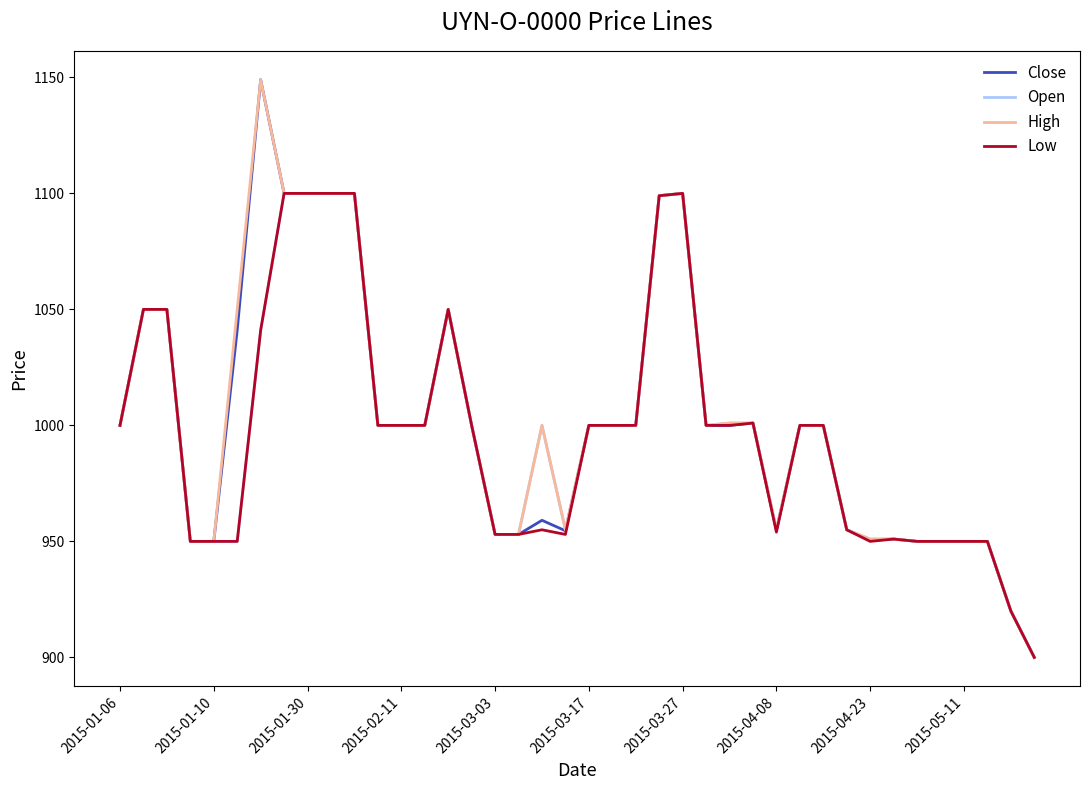

True or false: High has more than 0 interior local peaks.

True